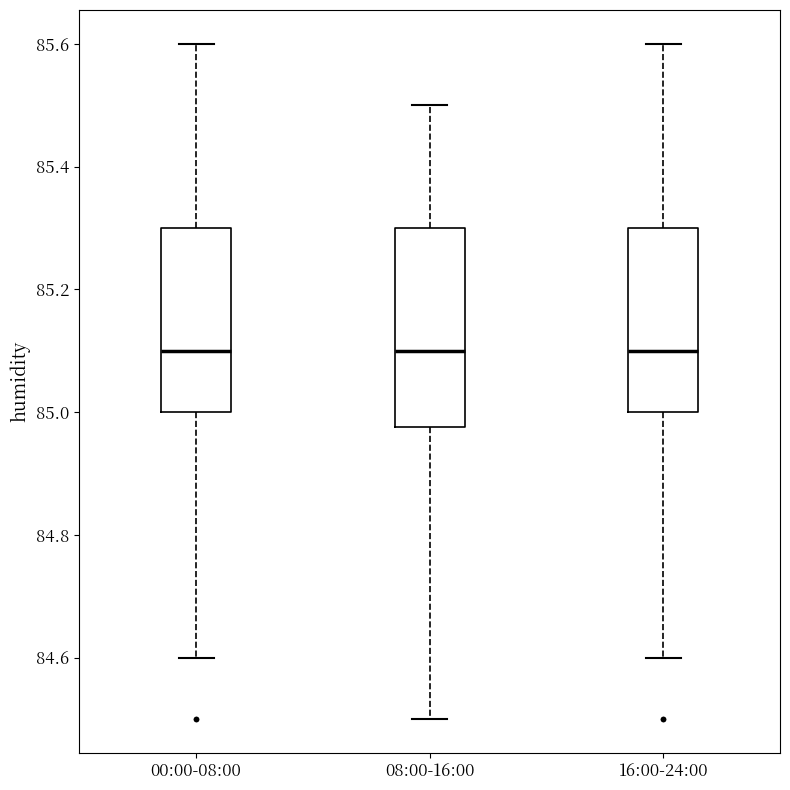

Reading left to right, transcribe this box plot: for each box, give where its median line is, the range the box spans, and where its two whiskers end, as read against the y-axis. The values are not printed on the chart, so give them approximately, as read against the axis.

00:00-08:00: median 85.10, box 85.00 to 85.30, whiskers 84.60 to 85.60
08:00-16:00: median 85.10, box 84.98 to 85.30, whiskers 84.50 to 85.50
16:00-24:00: median 85.10, box 85.00 to 85.30, whiskers 84.60 to 85.60